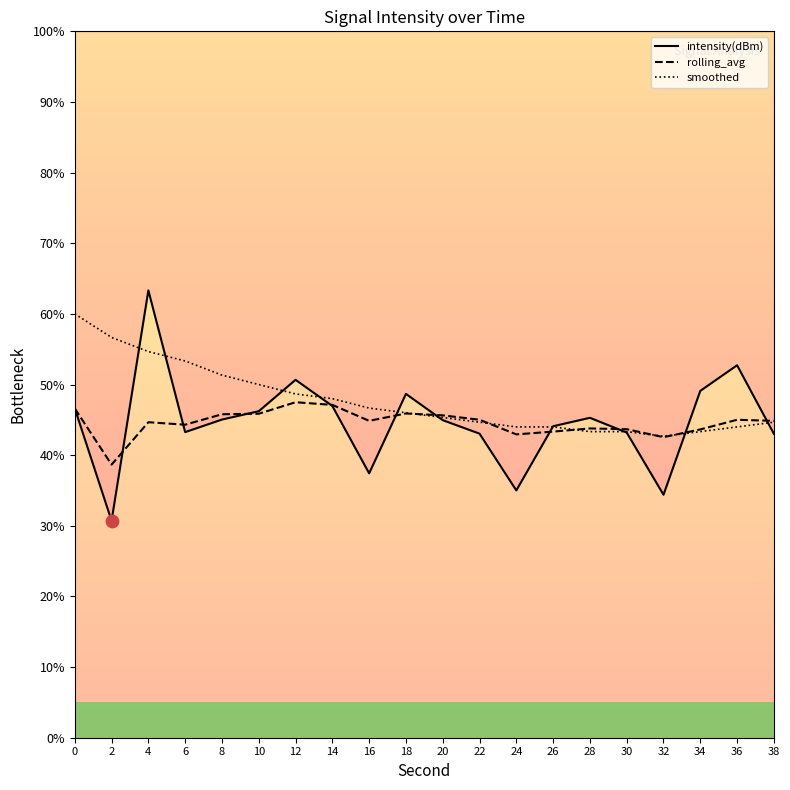

Which series has the largest total across all categories?

smoothed